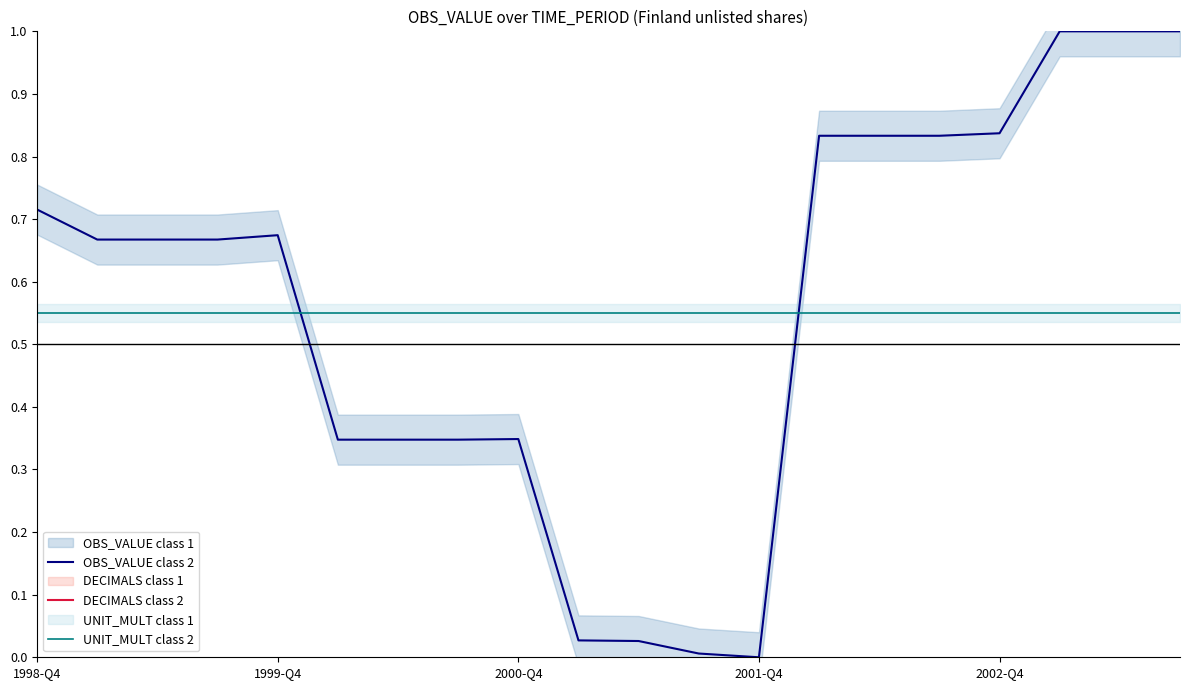

The value of OBS_VALUE class 2 at 2002-Q4 is 1.5. True or false?

False